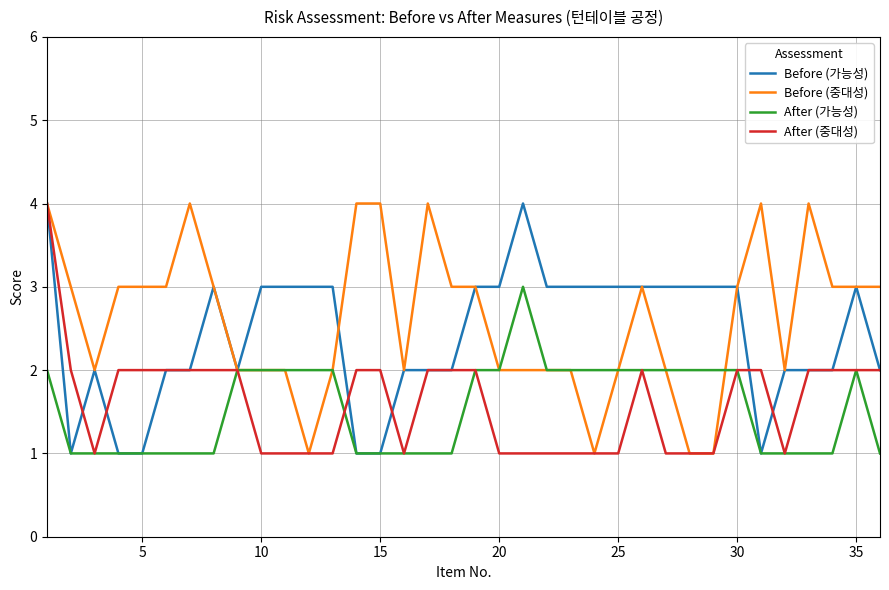

What is the highest value of the Before (중대성) series?

4